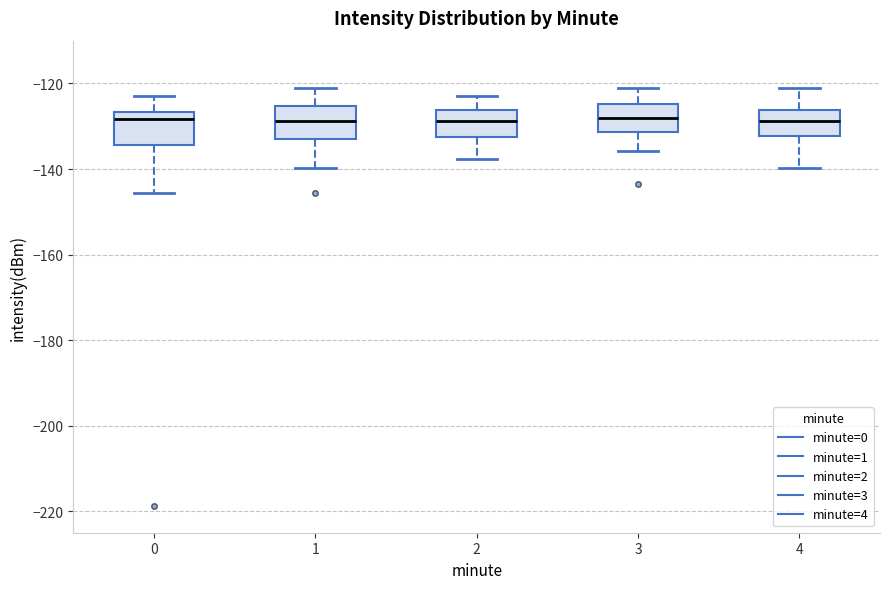

Reading left to right, transcribe this box plot: for each box, give where its median line is, the range the box spans, and where its two whiskers end, as read against the y-axis. The values are not printed on the chart, so give them approximately, as read against the axis.

0: median -128, box -134 to -126, whiskers -146 to -122
1: median -128, box -132 to -126, whiskers -140 to -122
2: median -128, box -132 to -126, whiskers -138 to -122
3: median -128, box -132 to -124, whiskers -136 to -120
4: median -128, box -132 to -126, whiskers -140 to -122